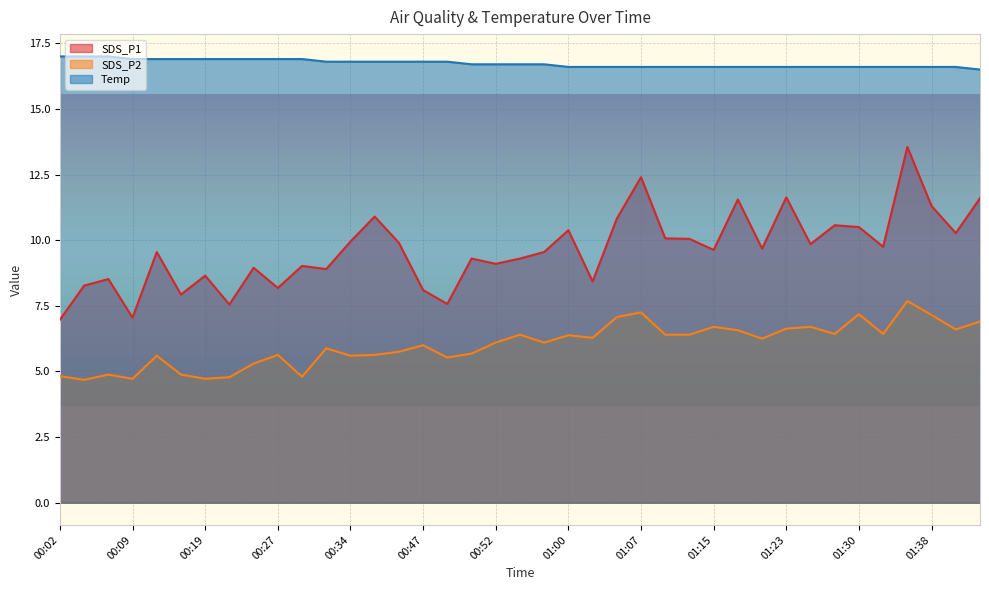

List the series in order of their peak value, highest first.

Temp, SDS_P1, SDS_P2